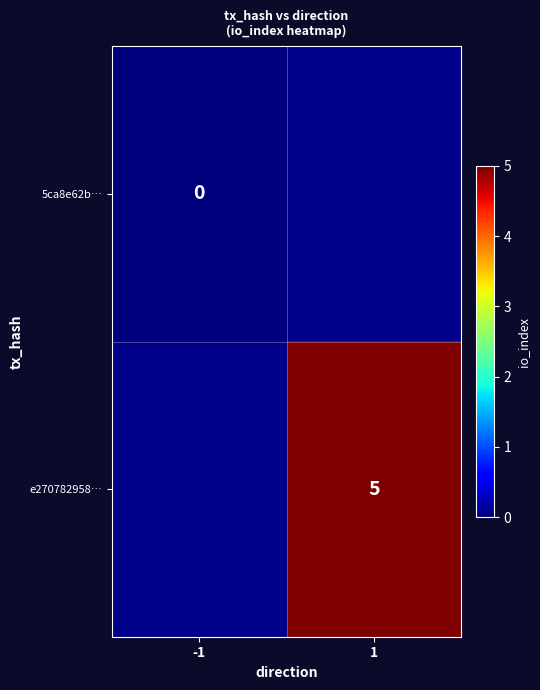

The e270782958… series shows 9 at 1. True or false?

False